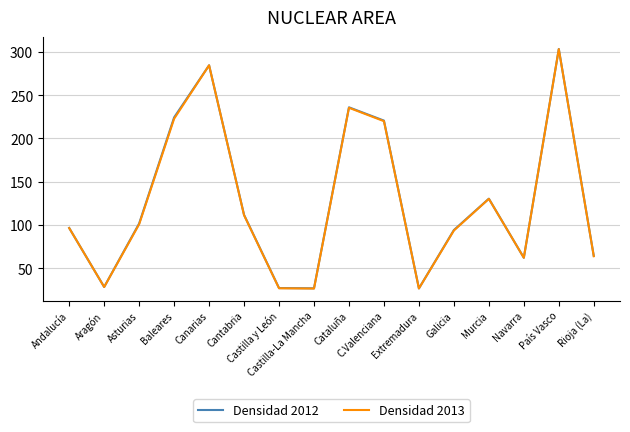

Where does the Densidad 2013 series first go above 100?

Asturias